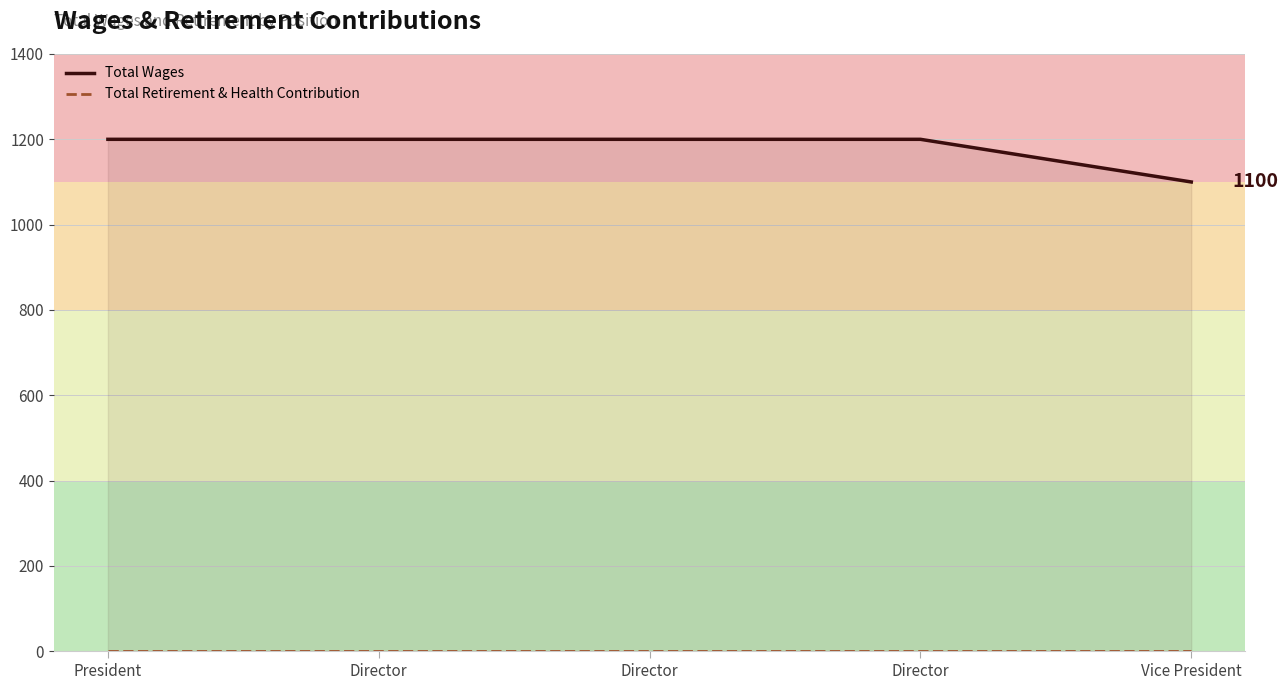

At which category does the chart reach its minimum across all series?

President